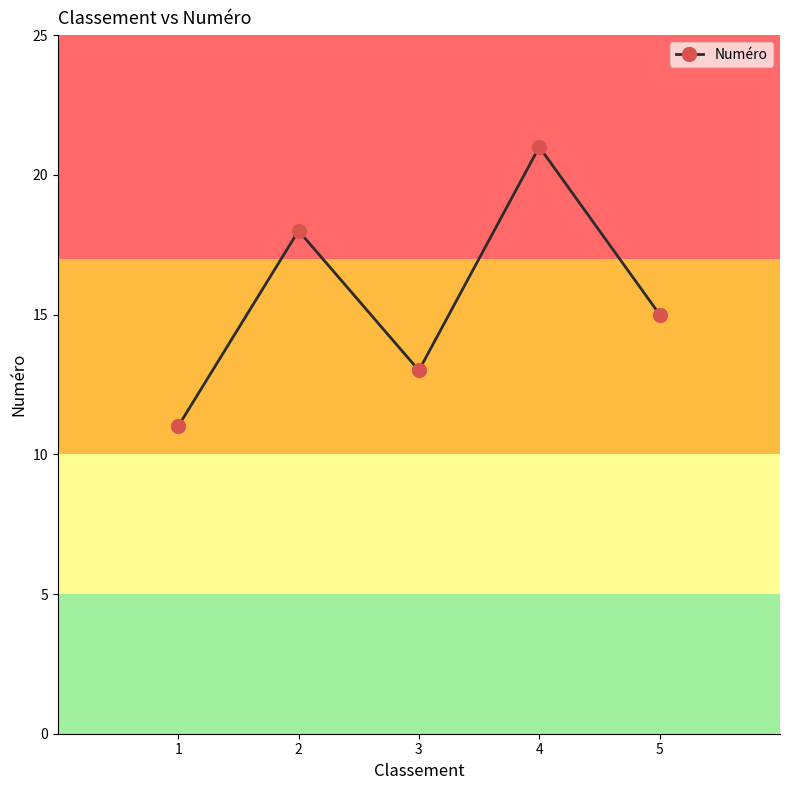

List the labels in order of value, largest first.

4, 2, 5, 3, 1